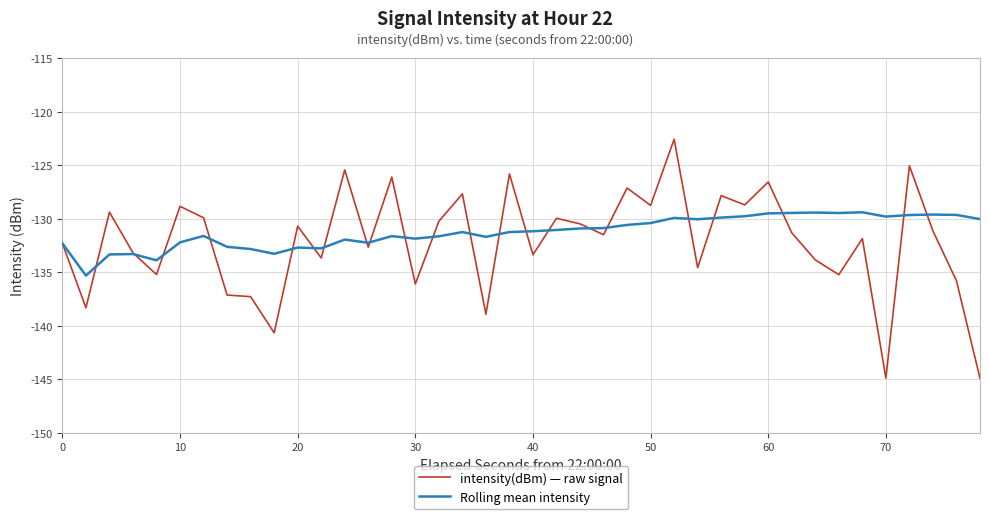

What is the minimum value for Rolling mean intensity?

-135.3